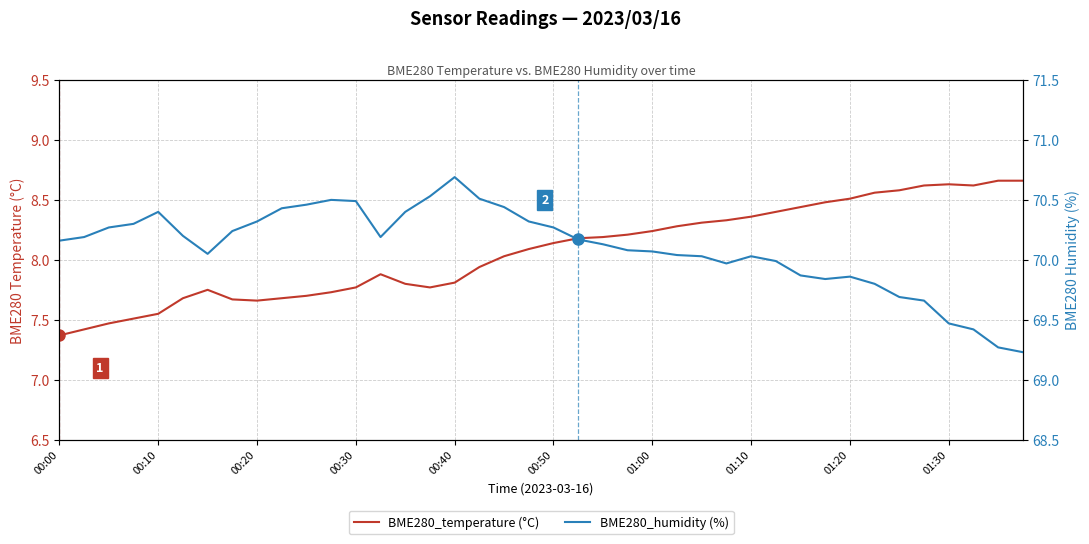

What is the approximate value of BME280_temperature at 22?

8.2